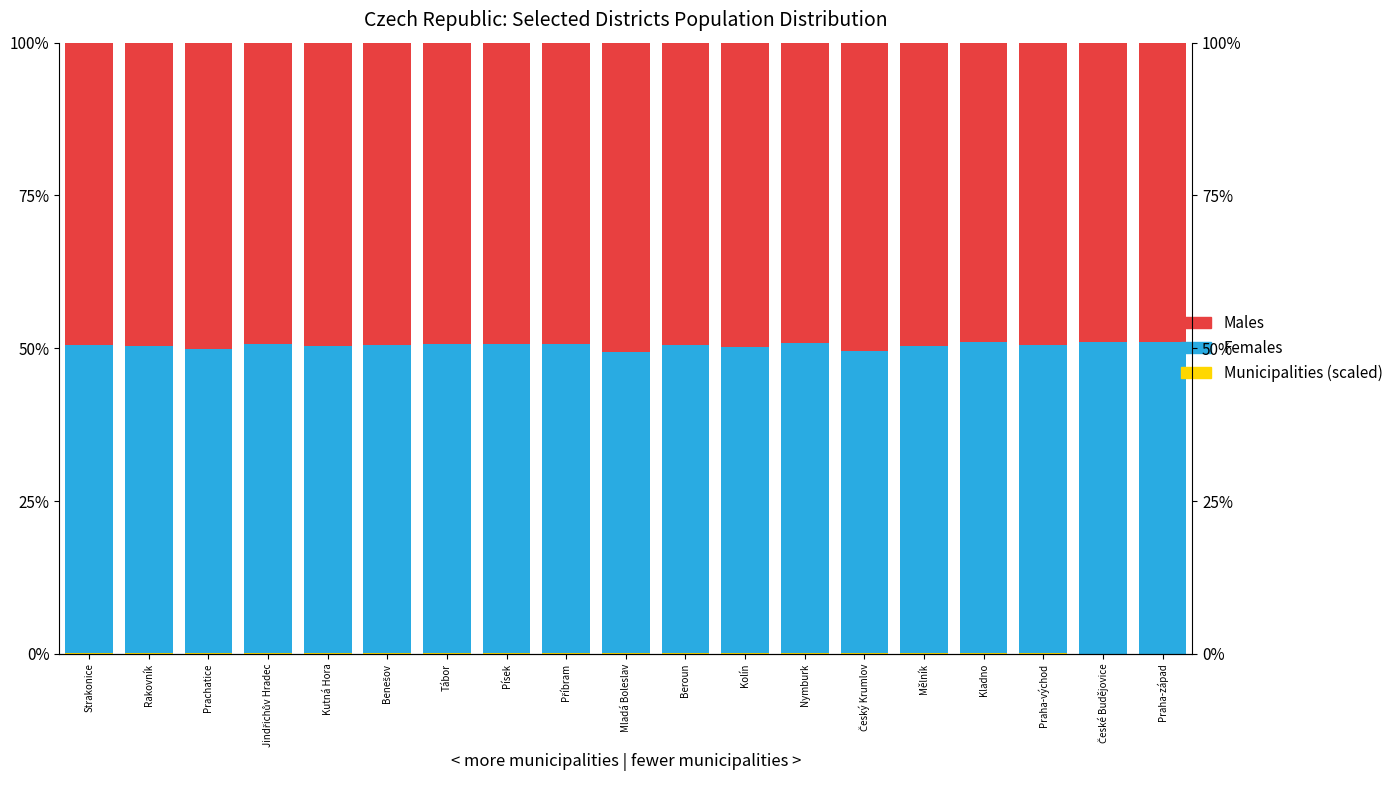

Which category has the highest value across all series?

Praha-západ